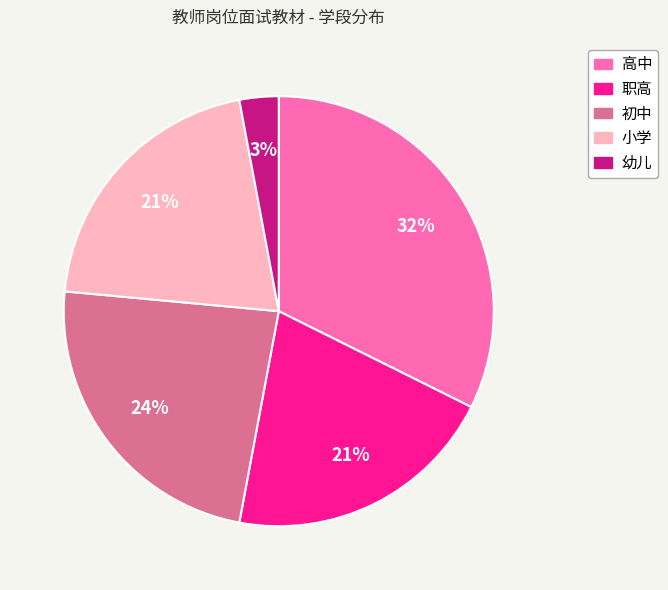

What percentage is the 幼儿 slice, to the nearest percent?

3%